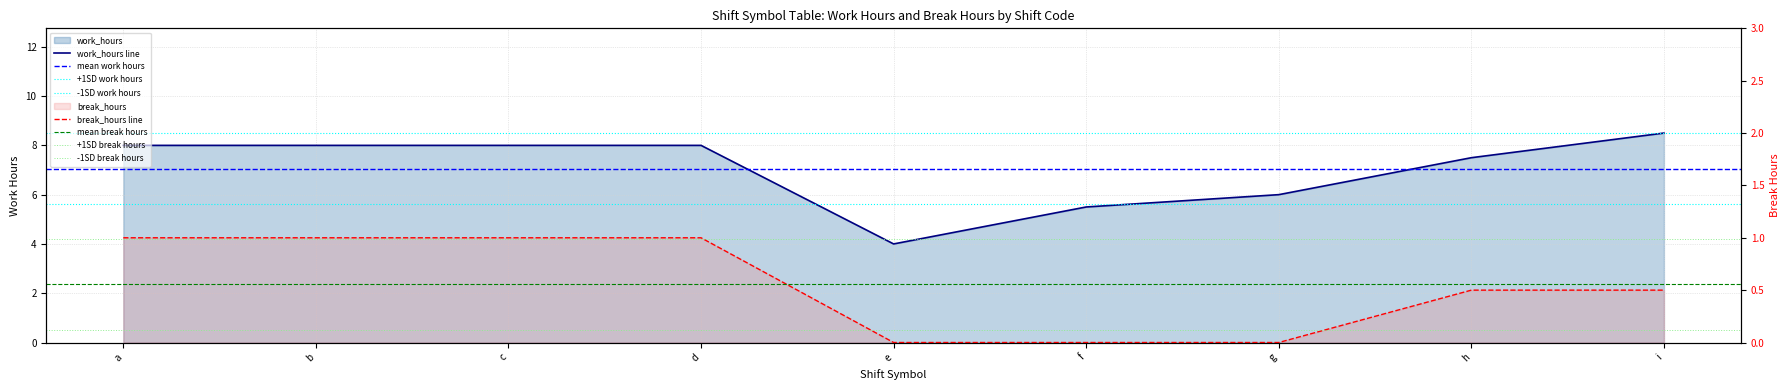

What is the difference between the break_hours values at b and e?

1.0